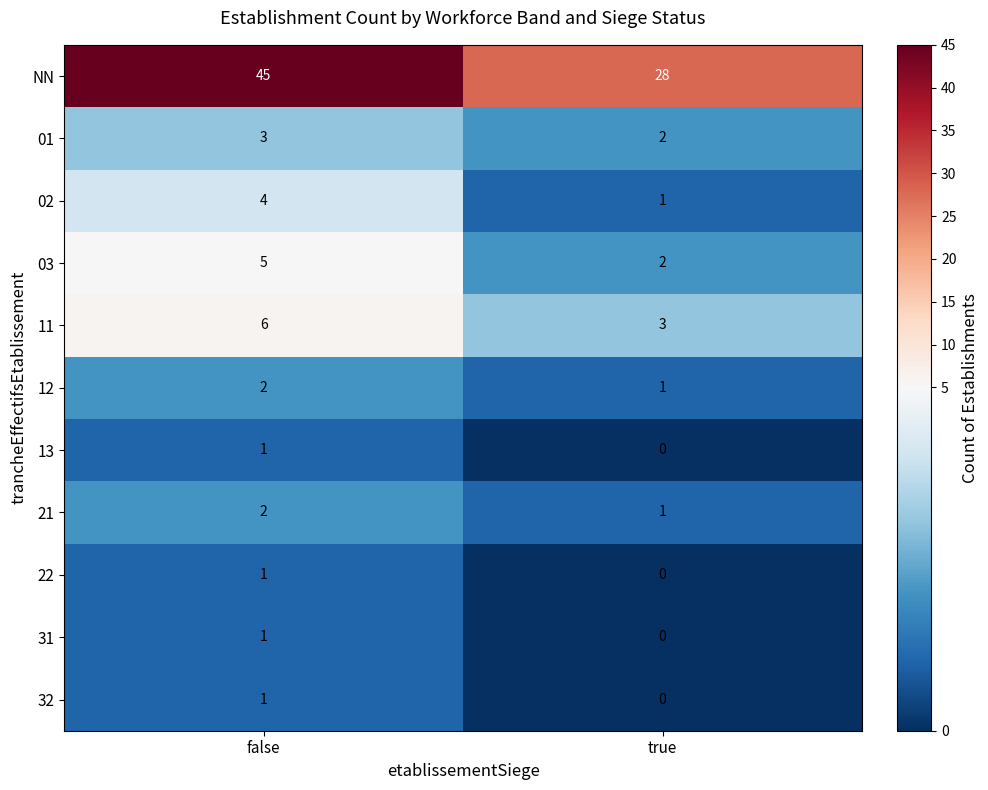

Reading right to left, transcribe all the data shown in this chart.

NN: true=28	false=45
01: true=2	false=3
02: true=1	false=4
03: true=2	false=5
11: true=3	false=6
12: true=1	false=2
13: true=0	false=1
21: true=1	false=2
22: true=0	false=1
31: true=0	false=1
32: true=0	false=1